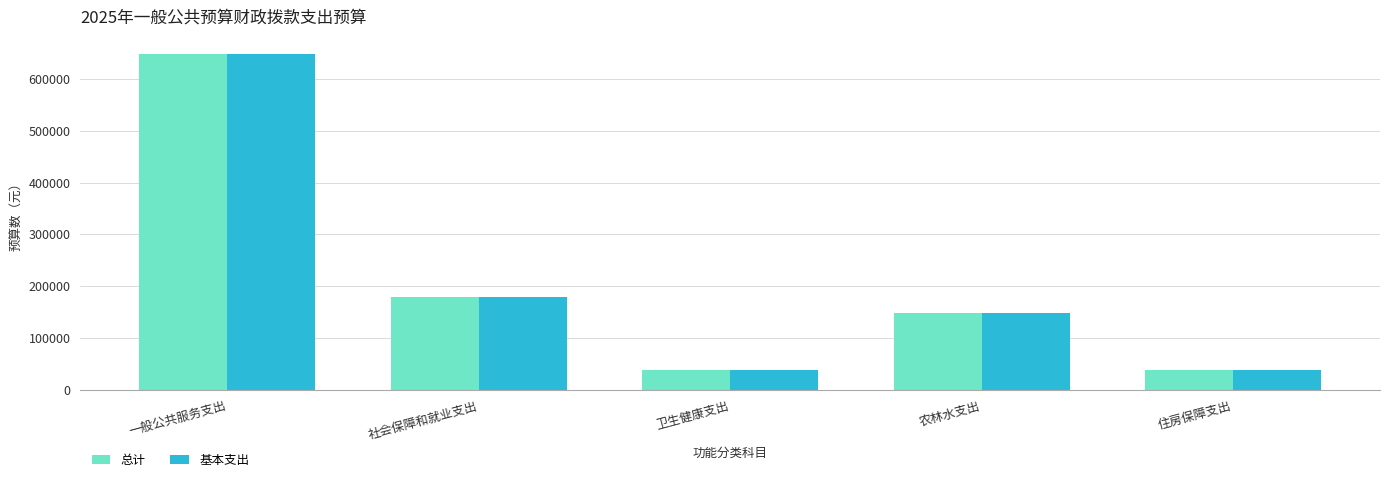

At how many categories does at least one series exceed 292994?

1